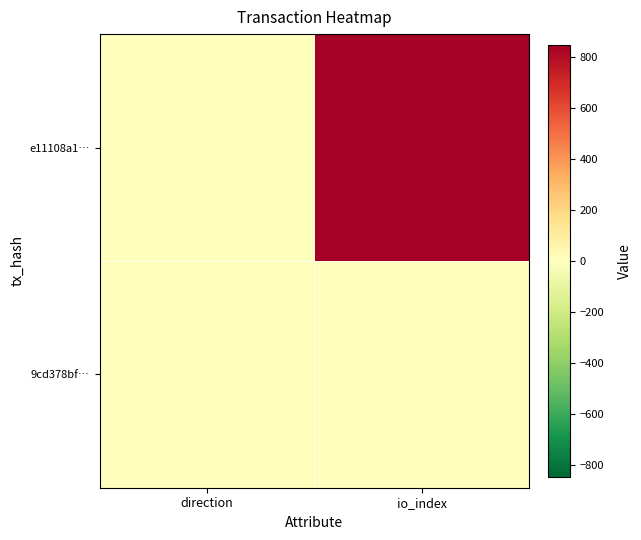

What is the maximum value shown in the chart?

850